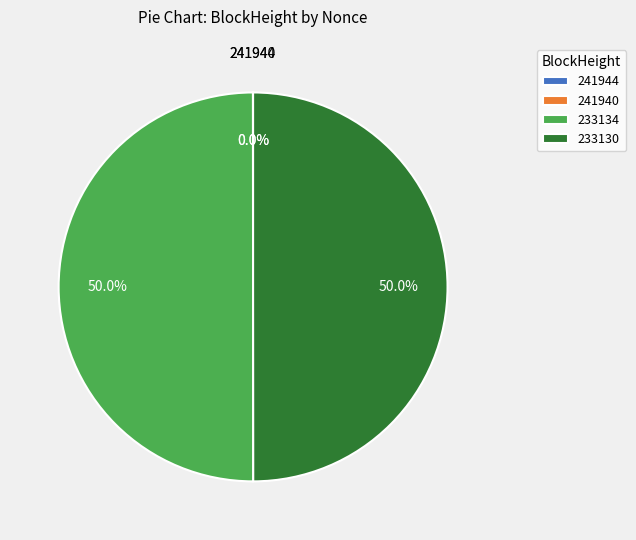

To the nearest percent, what is the average slice percentage?

25%